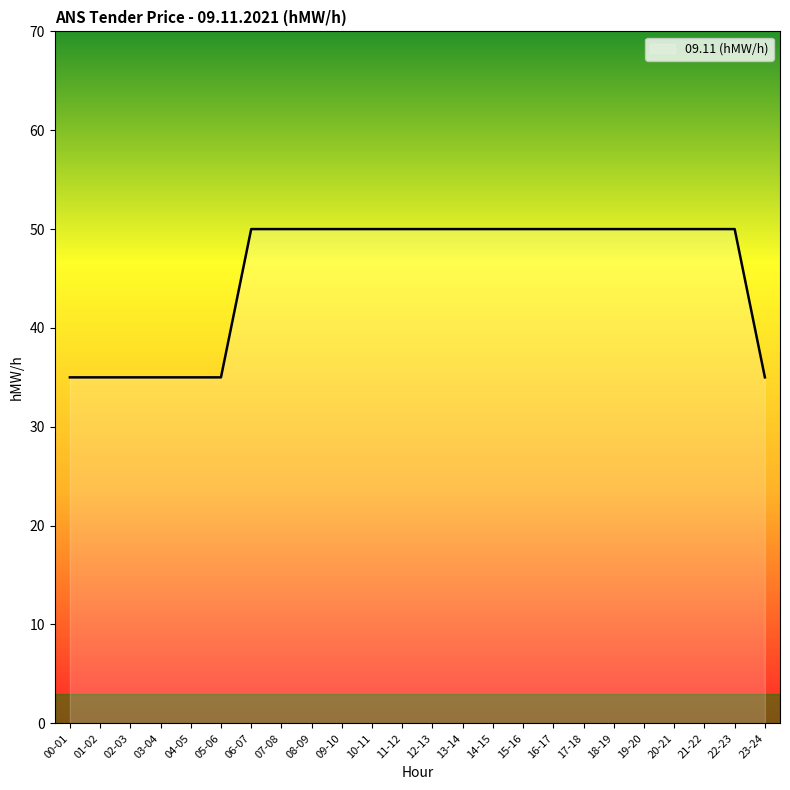

Reading left to right, list all the values displayed in this chart.

35	35	35	35	35	35	50	50	50	50	50	50	50	50	50	50	50	50	50	50	50	50	50	35